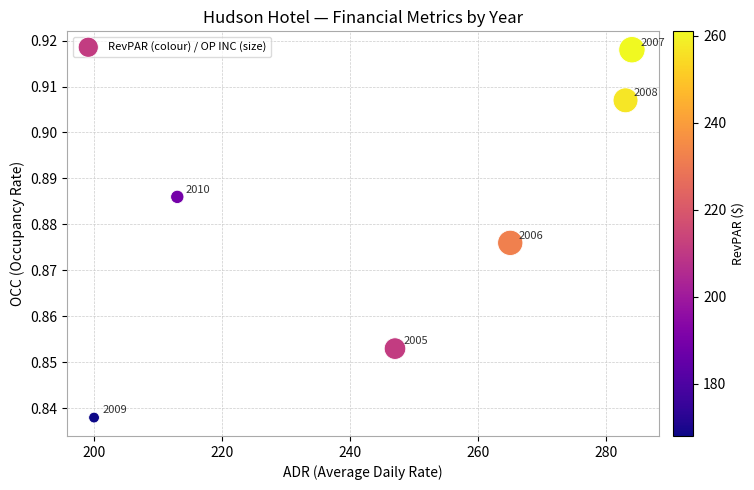

What is the average X value?

248.7